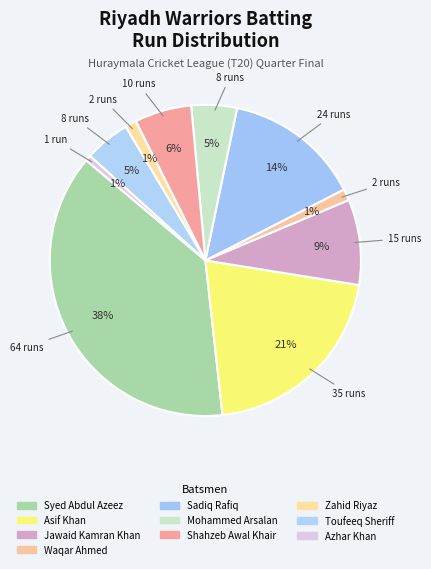

How many slices are in this pie chart?

10